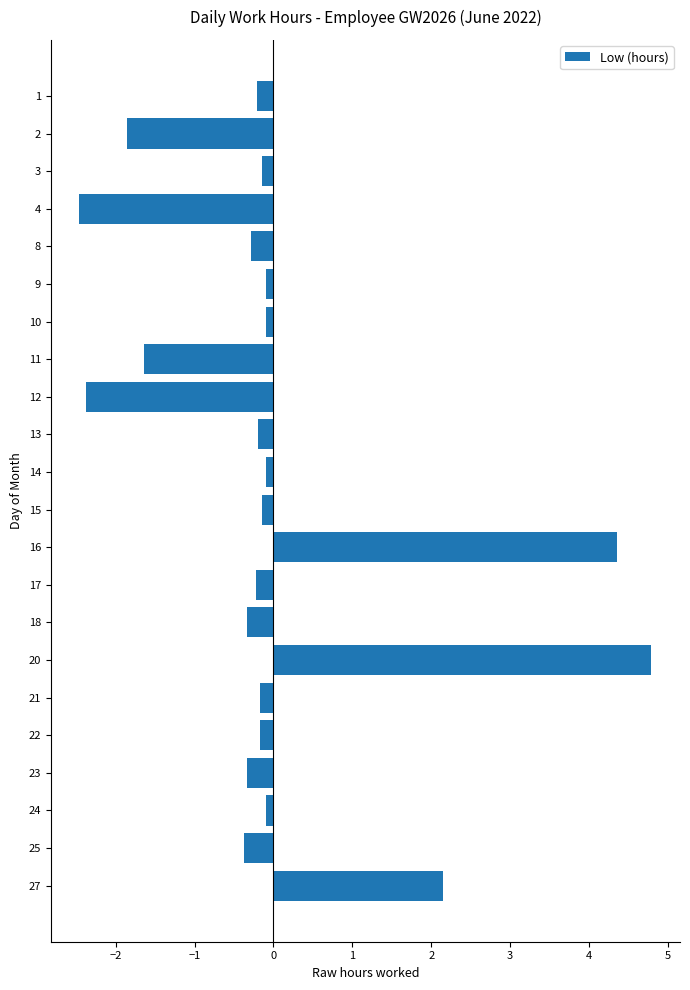

The value at 15 is 1.5. True or false?

False